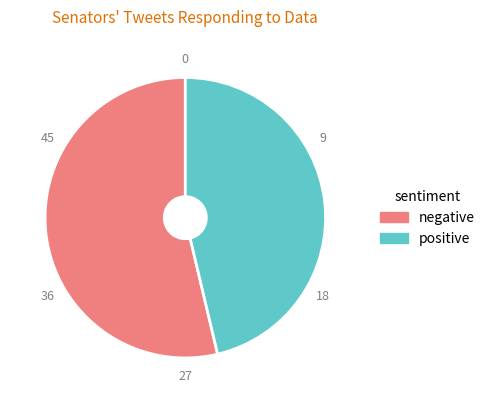

Which has a higher value, positive or negative?

negative